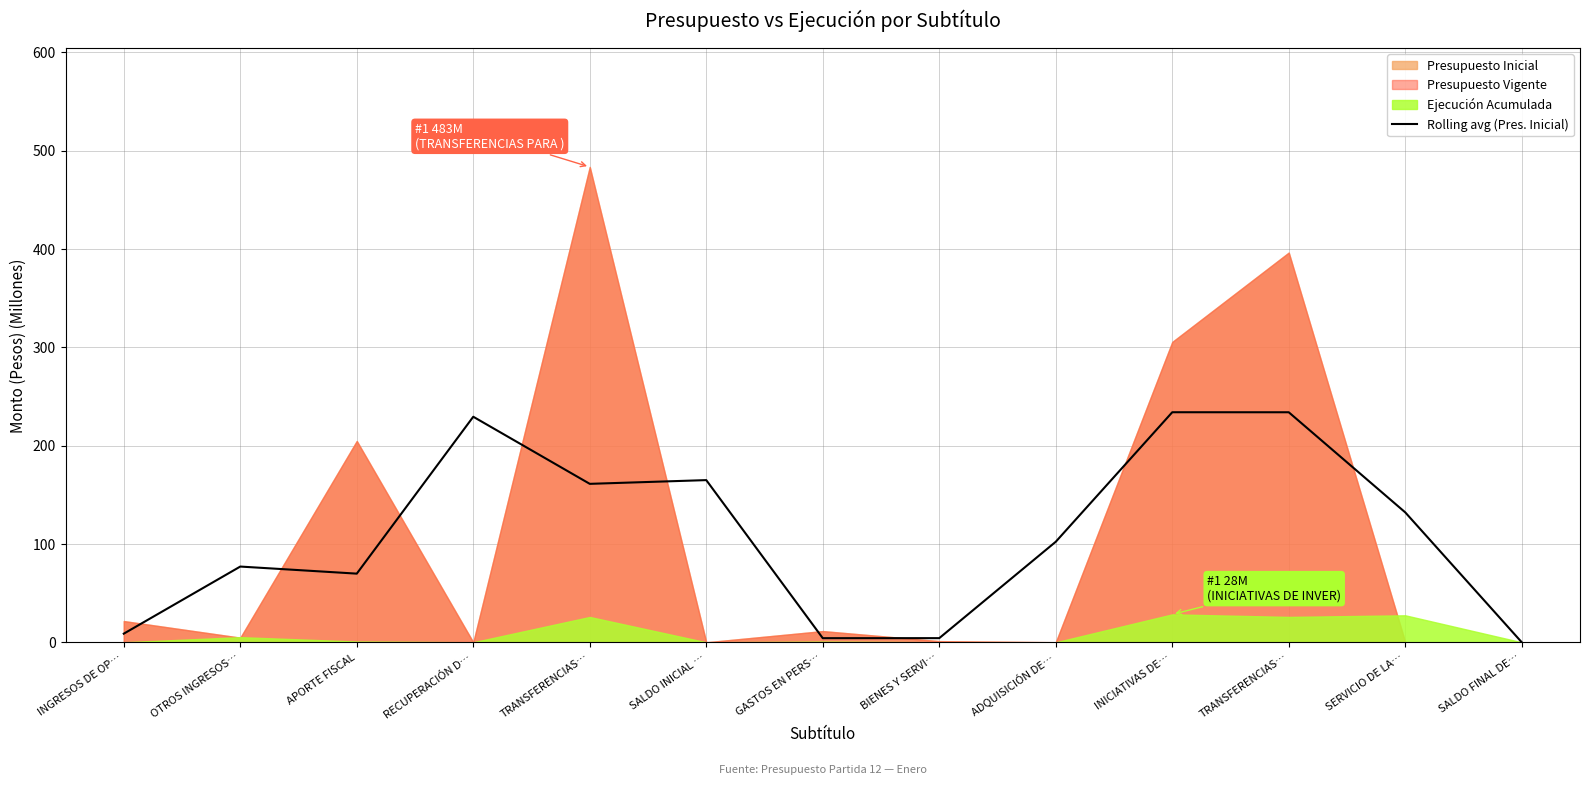

What is the label of the 2nd point from the left?

OTROS INGRESOS…